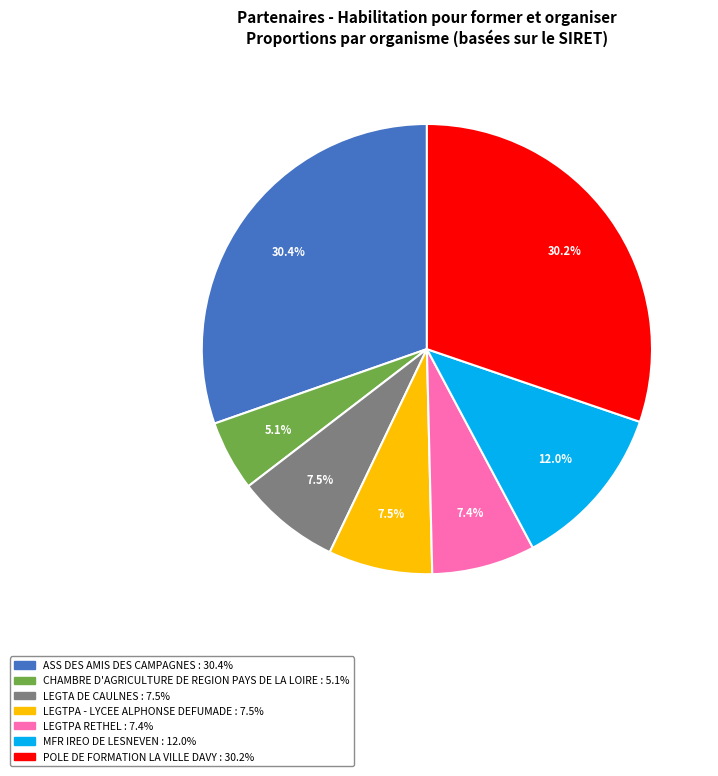

Do LEGTPA RETHEL and MFR IREO DE LESNEVEN together represent more than half of the pie?

No